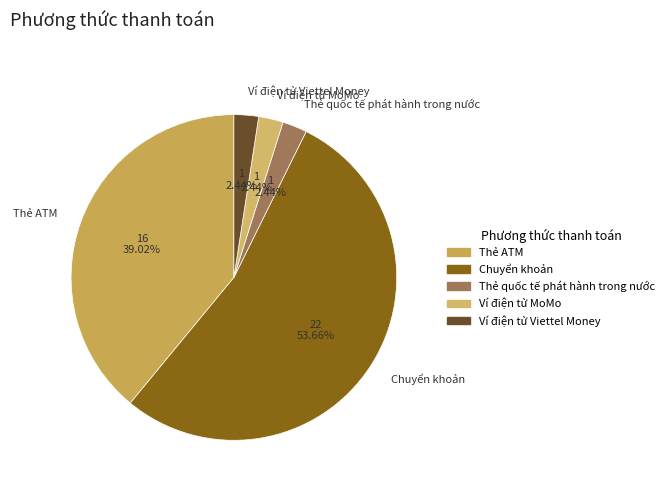

Count the number of slices in the pie.

5